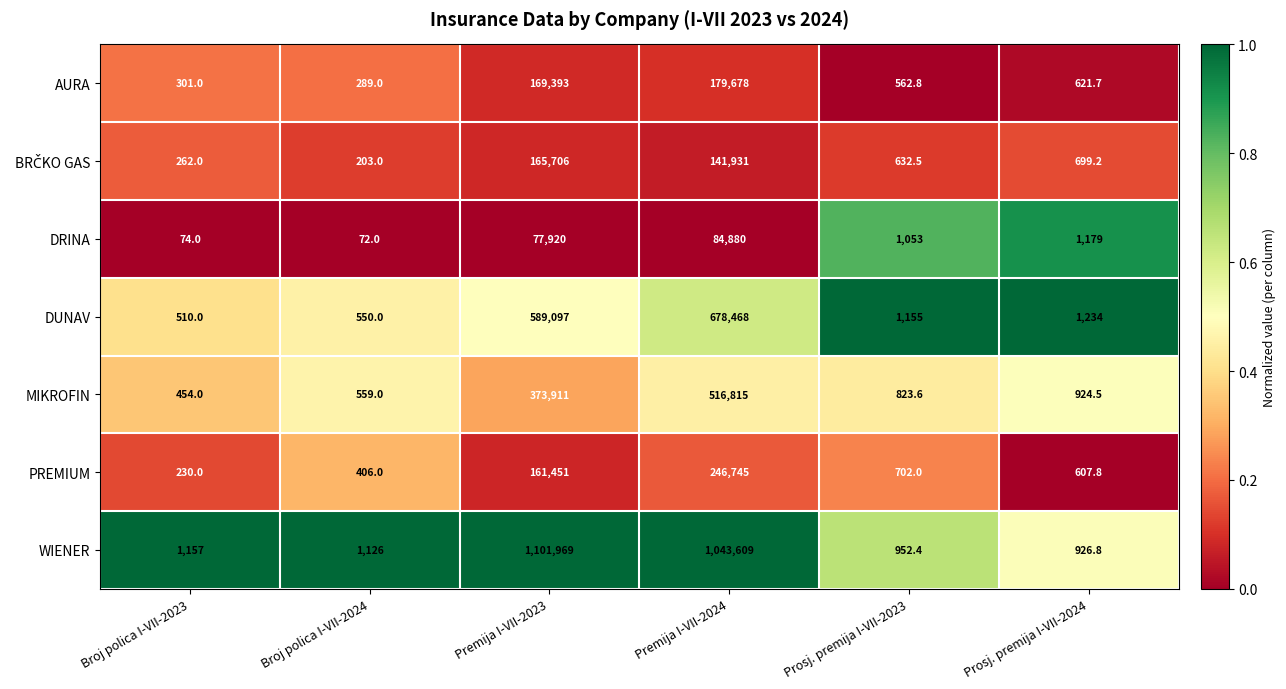

What is the difference between the maximum and minimum values in the DRINA series?

84808.0